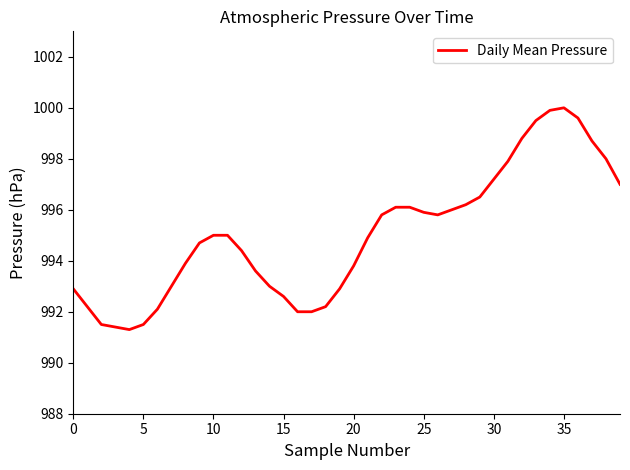

What is the difference between the maximum and minimum values?

8.7